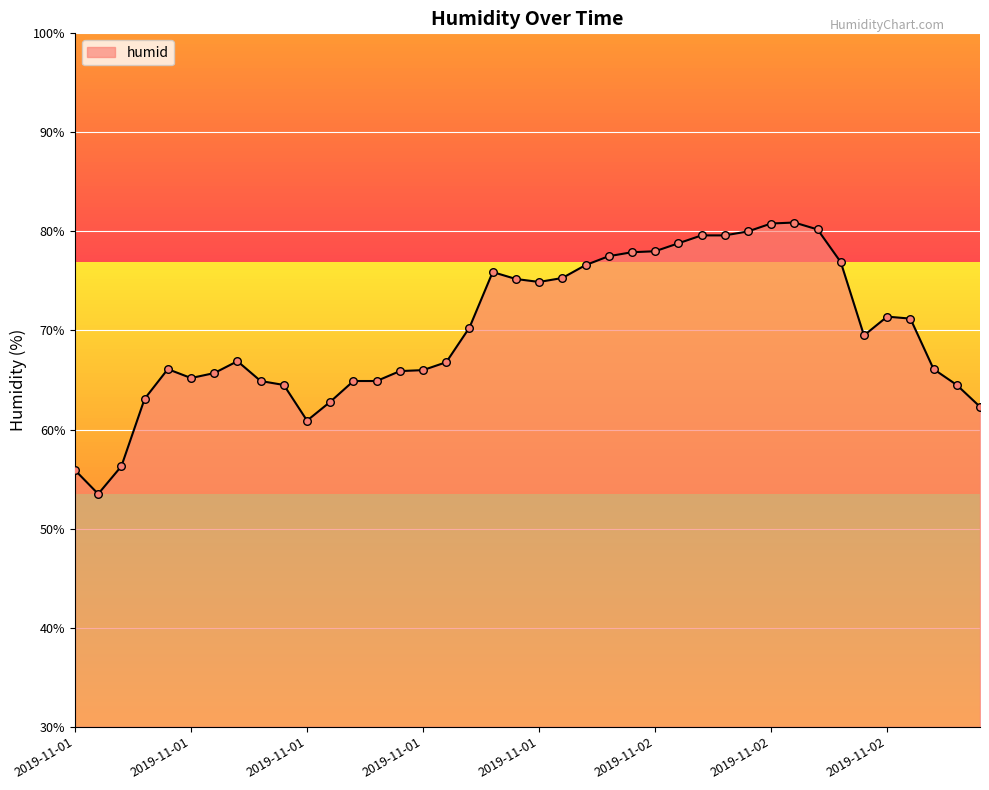

What is the maximum value shown in the chart?

80.9